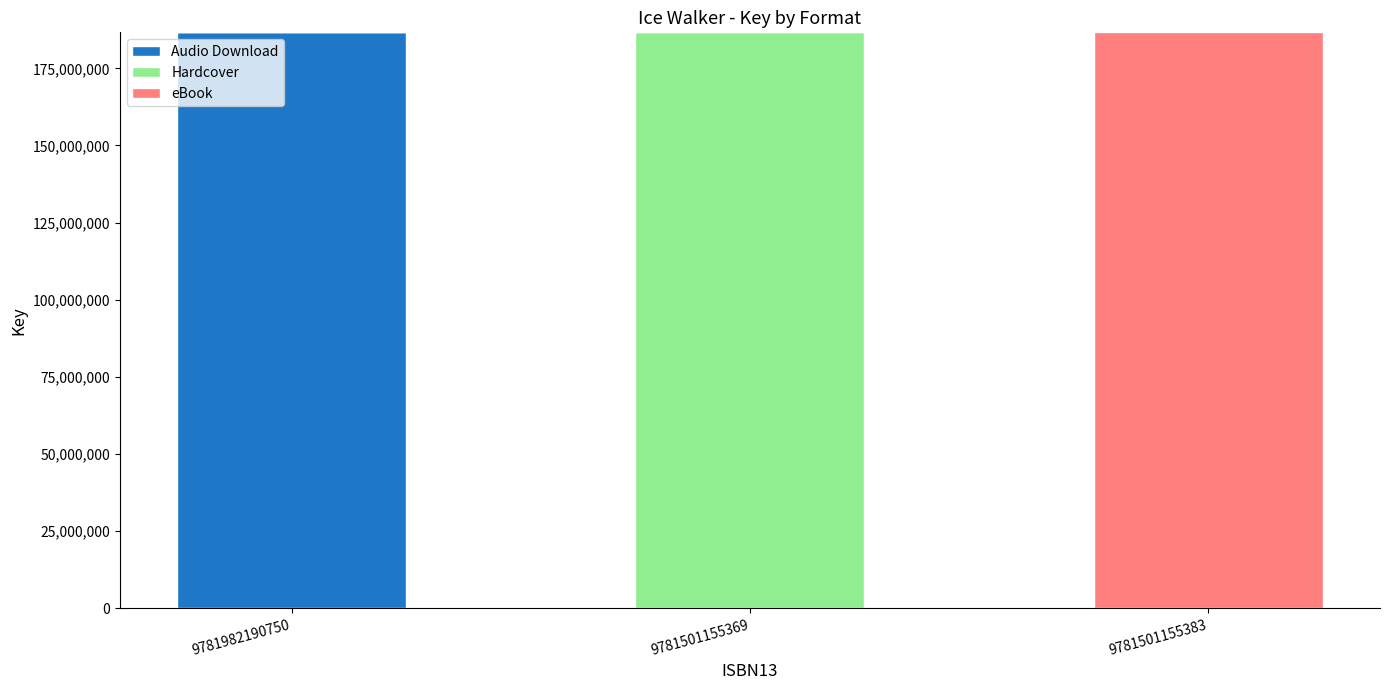

What is the sum of the Audio Download values at 9781501155369 and 9781982190750?

186686287